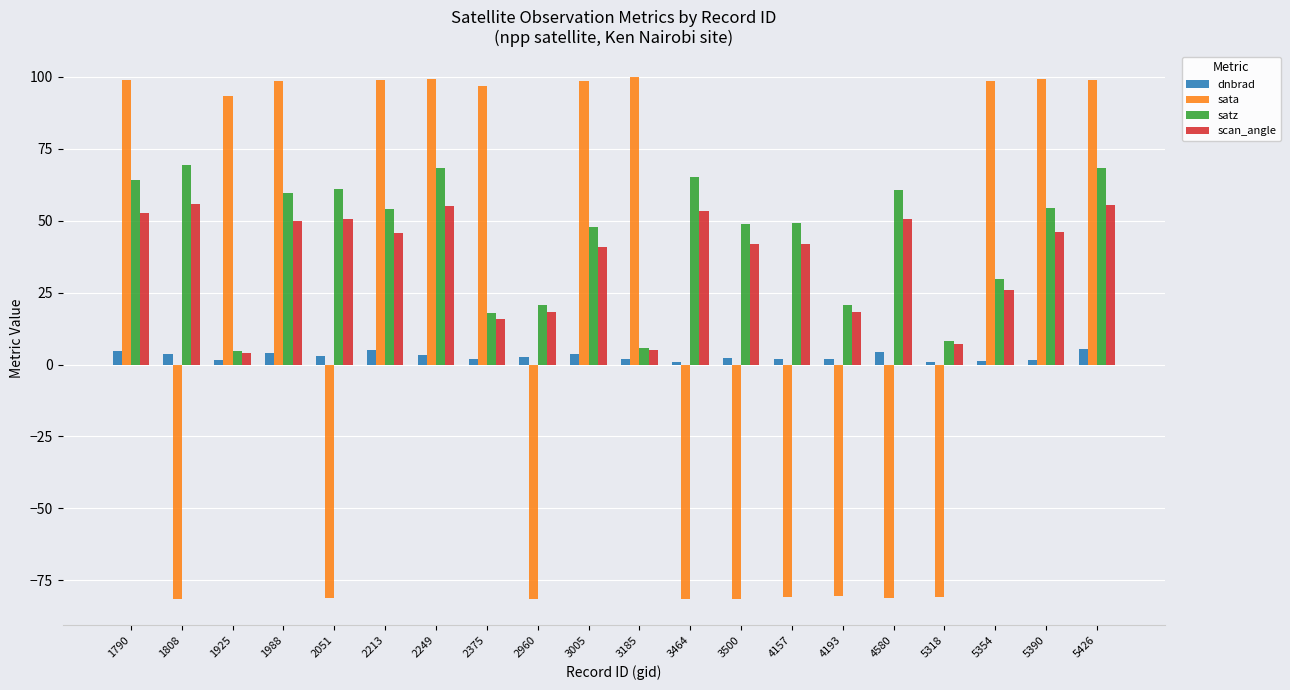

The sata series shows -110.1 at 1808. True or false?

False